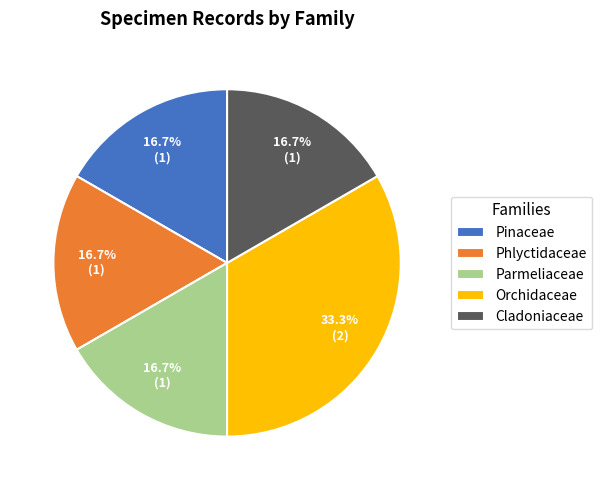

Does Parmeliaceae represent more than half of the total?

No